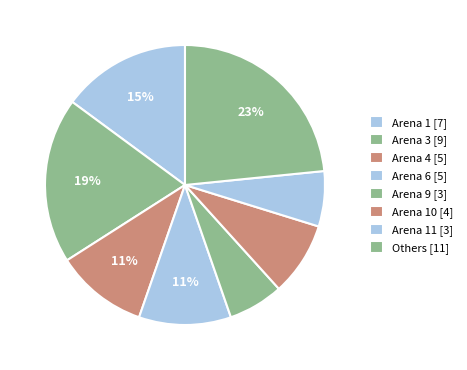

How many slices are in this pie chart?

8